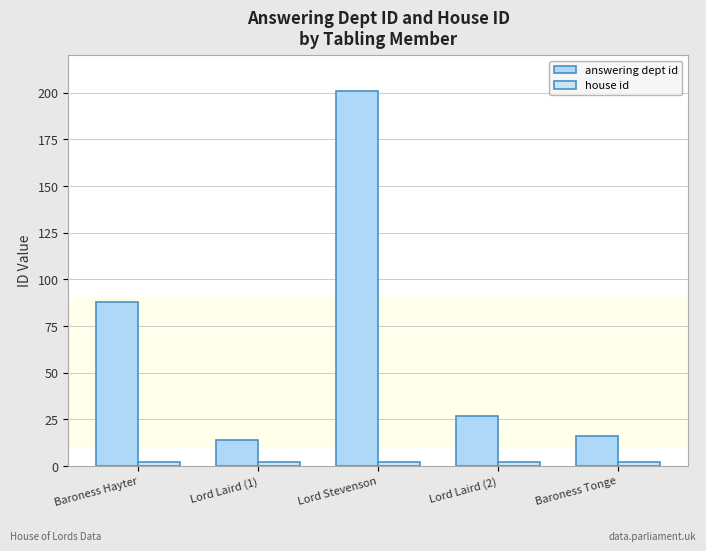

Which has a higher value, Lord Laird (2) or Baroness Tonge?

Lord Laird (2)